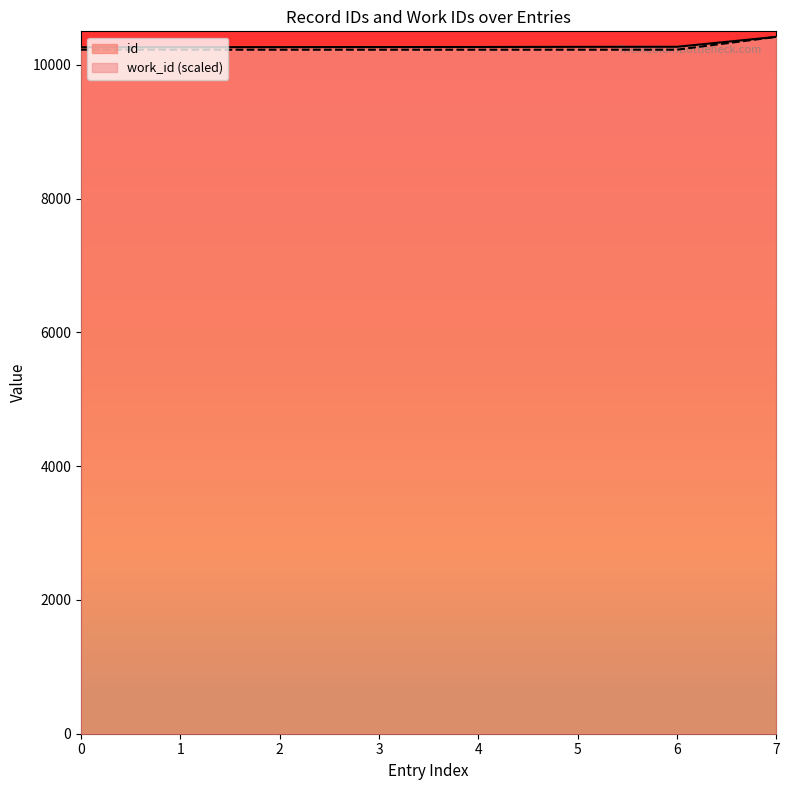

What is the smallest value displayed?

10225.3